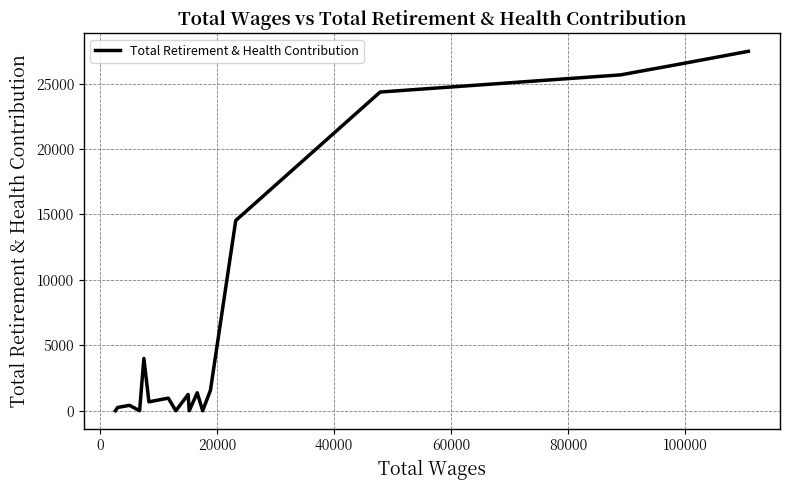

What is the difference between the maximum and minimum values?

27473